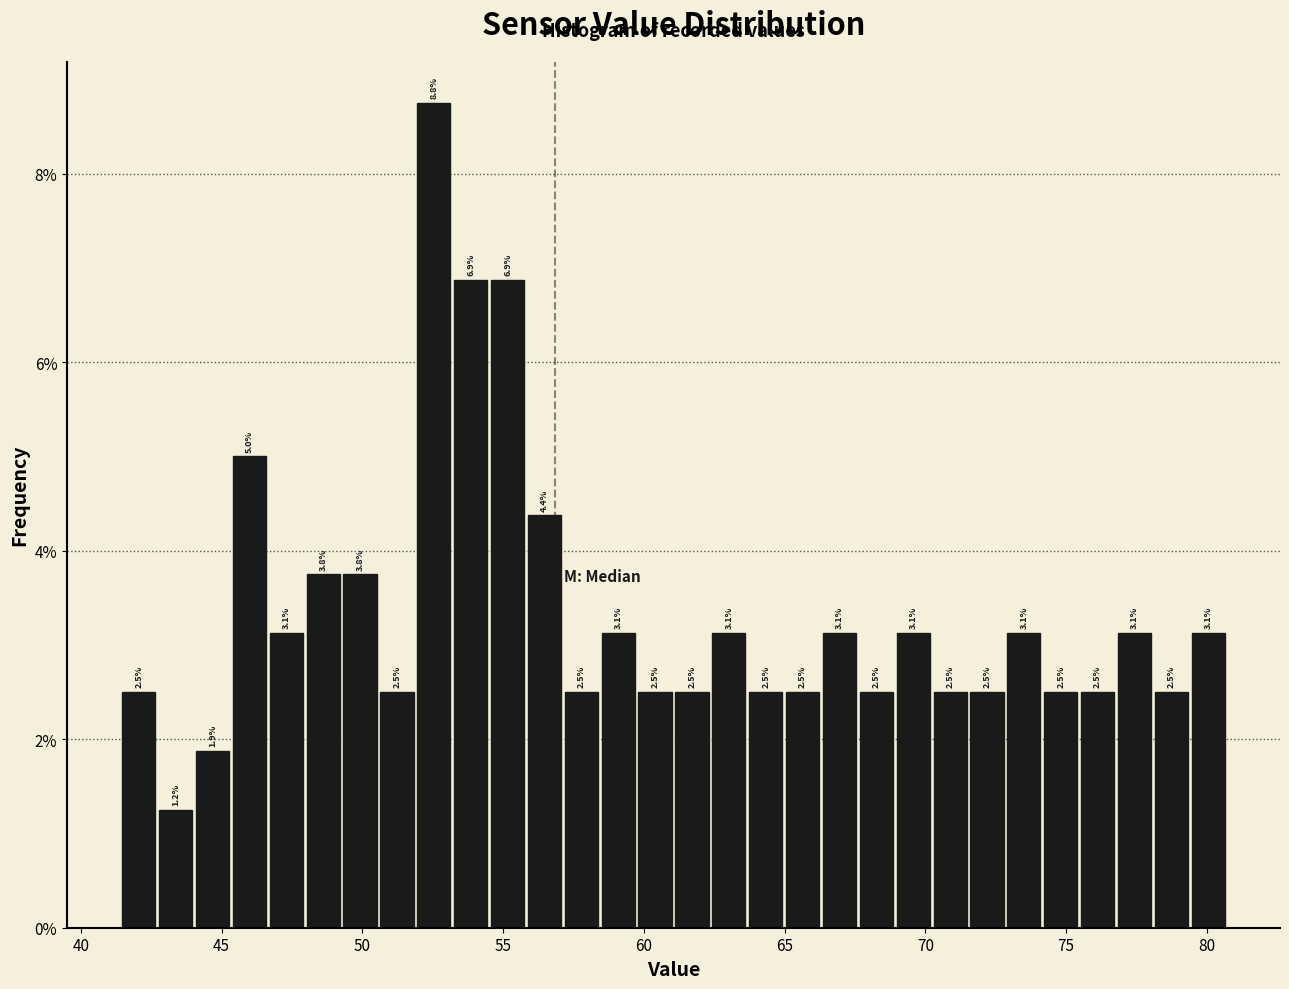

Around what value on the x-axis is the tallest bar? Give the approximate position of its centre, as read against the axis.

52.5